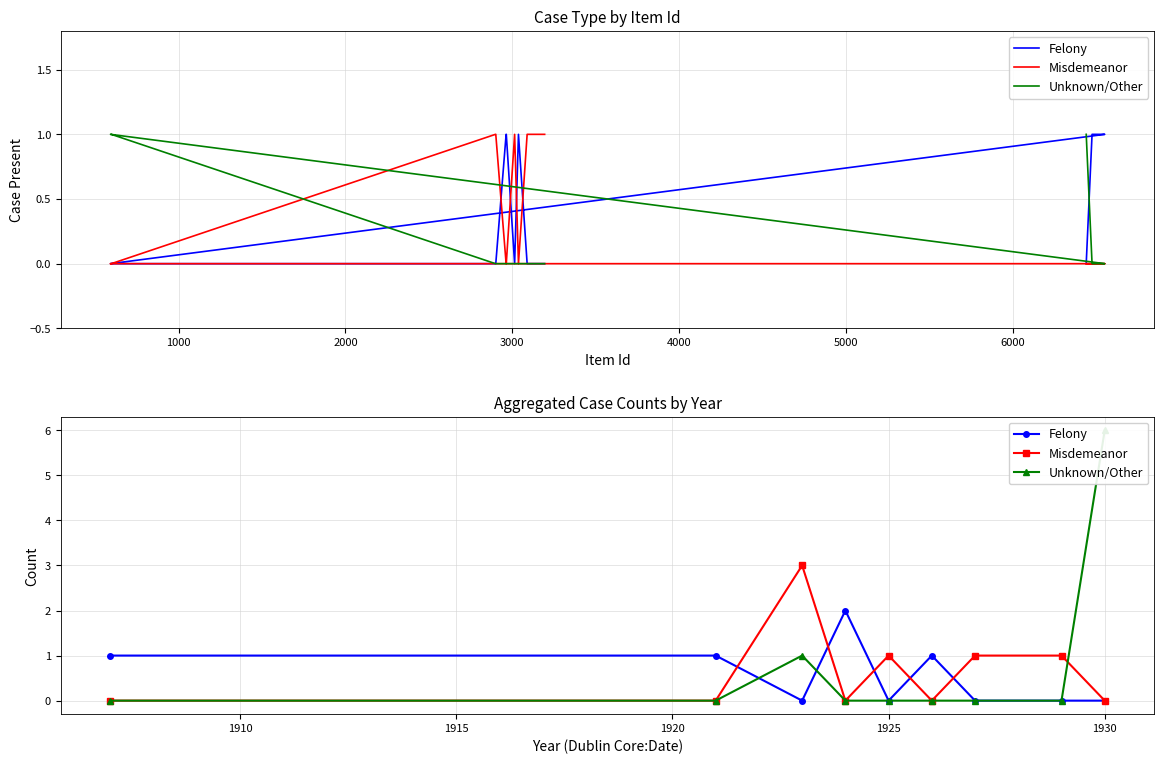

What is the greatest value displayed?

6